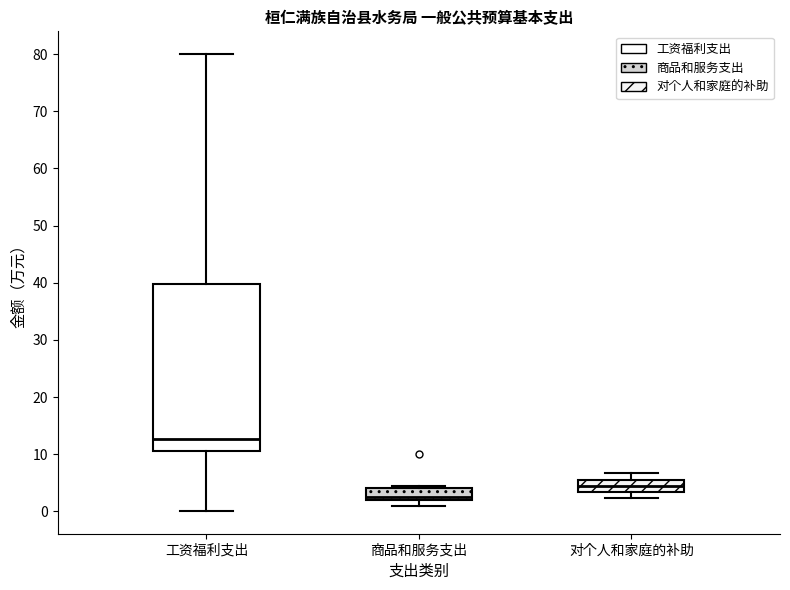

Reading left to right, transcribe this box plot: for each box, give where its median line is, the range the box spans, and where its two whiskers end, as read against the y-axis. The values are not printed on the chart, so give them approximately, as read against the axis.

工资福利支出: median 13, box 11 to 40, whiskers 0 to 80
商品和服务支出: median 3, box 2 to 4, whiskers 1 to 5
对个人和家庭的补助: median 5, box 3 to 6, whiskers 2 to 7